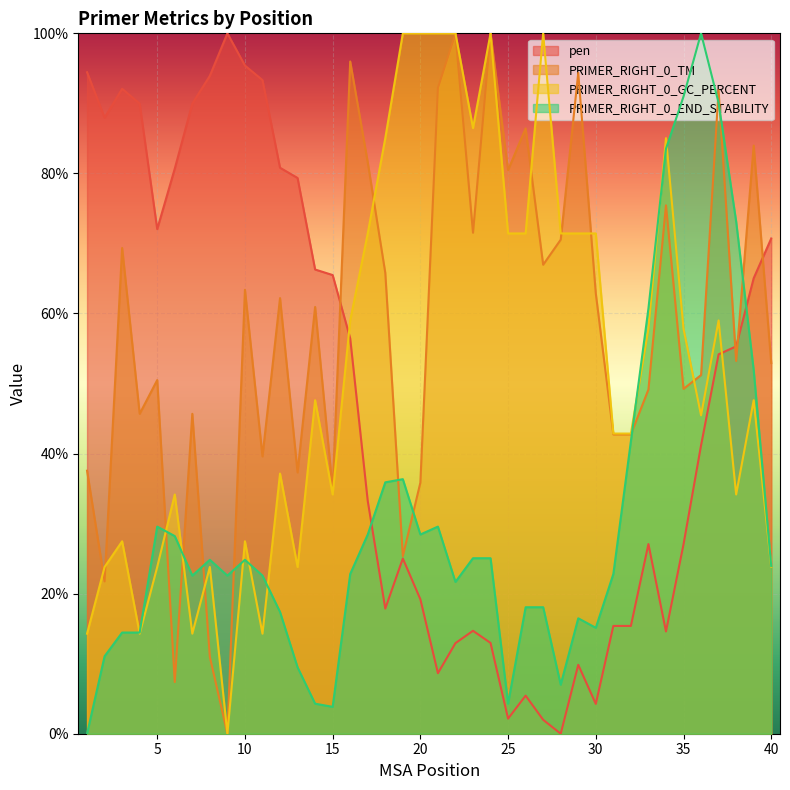

Is the value of PRIMER_RIGHT_0_END_STABILITY at 14 greater than the value of PRIMER_RIGHT_0_GC_PERCENT at 13?

No